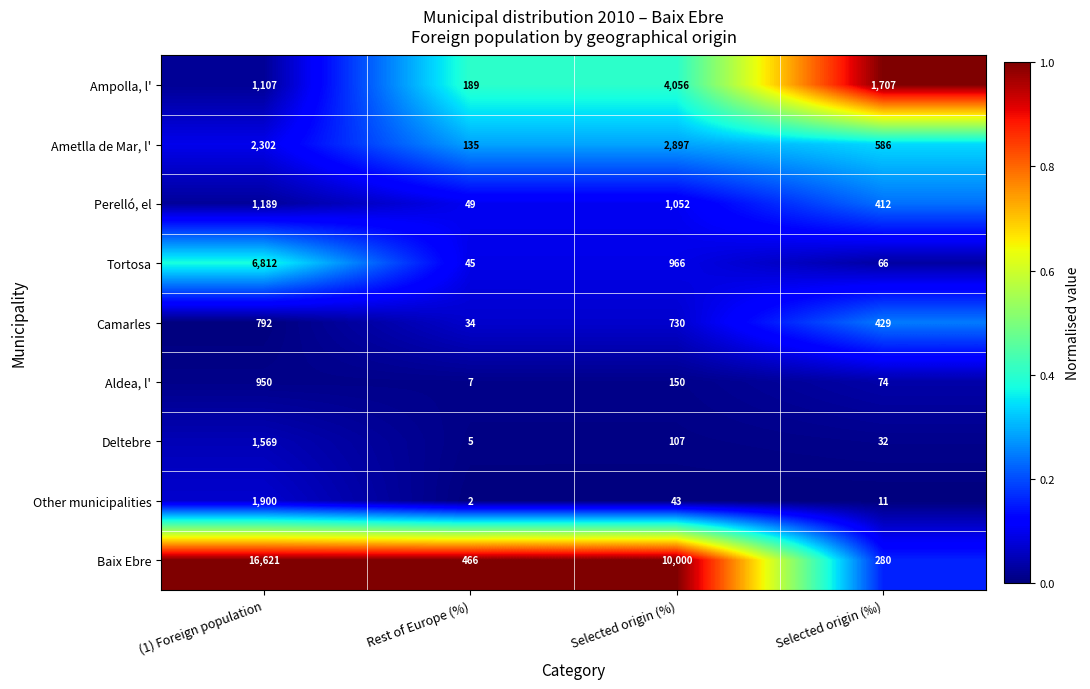

True or false: Camarles has a value of 1105 at (1) Foreign population.

False